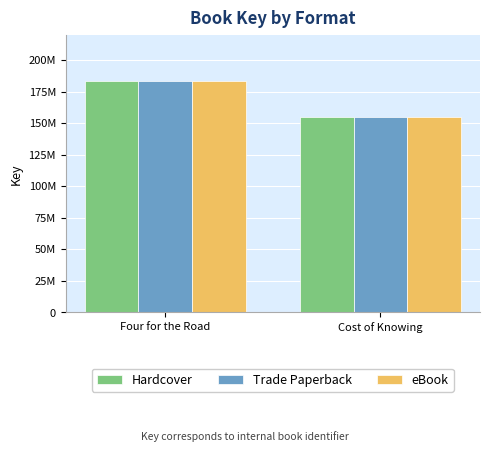

At Cost of Knowing, list the series in order from largest to smallest.

Hardcover, Trade Paperback, eBook